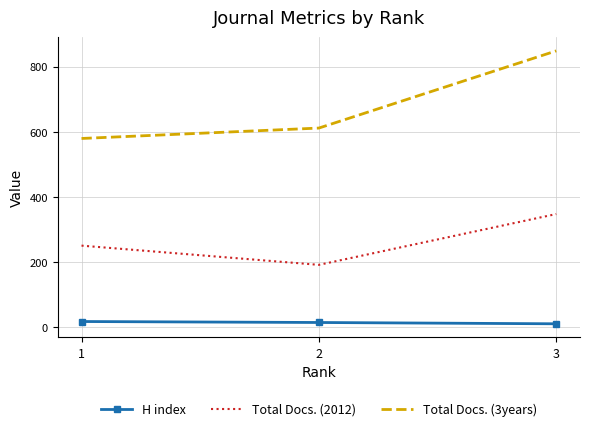

What is the difference between the second highest and minimum values in the H index series?

4